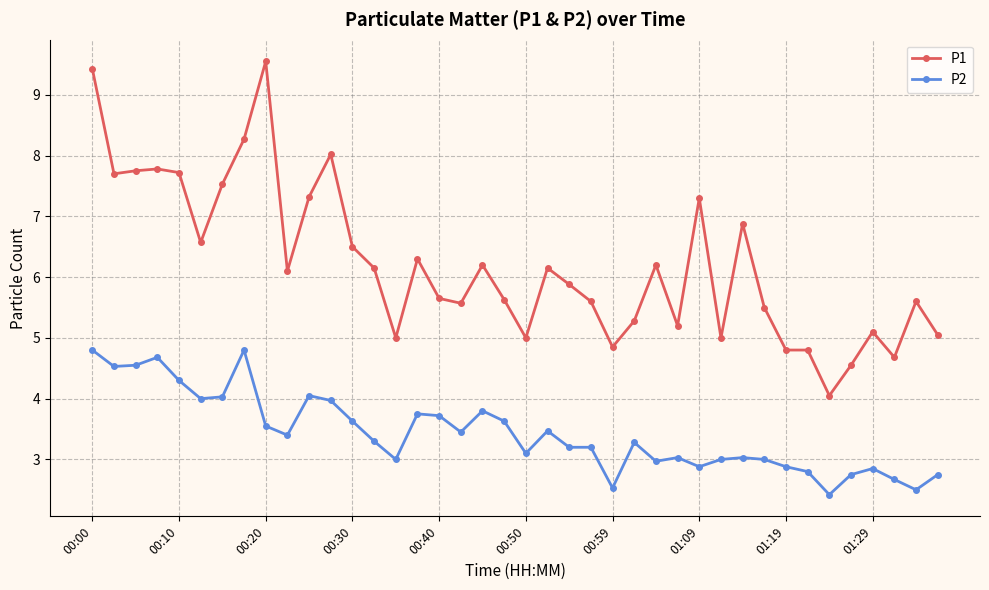

Rank the series by their average value, from lowest to highest.

P2, P1